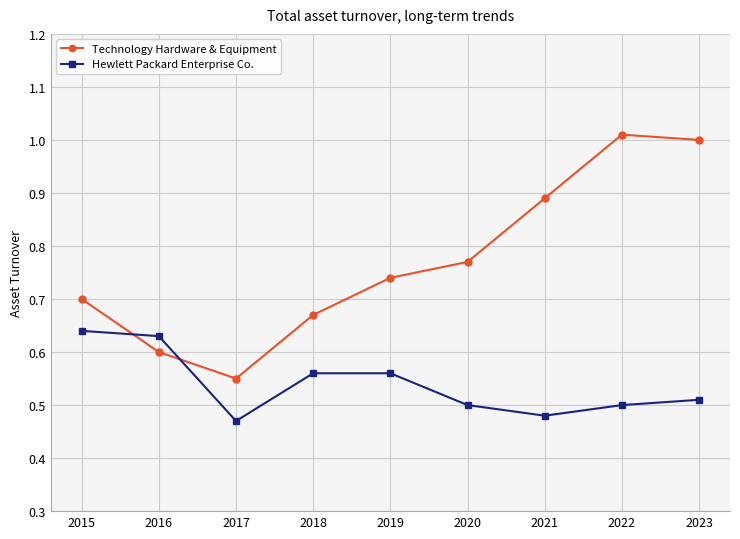

Which series changed the most between 2016 and 2023?

Technology Hardware & Equipment